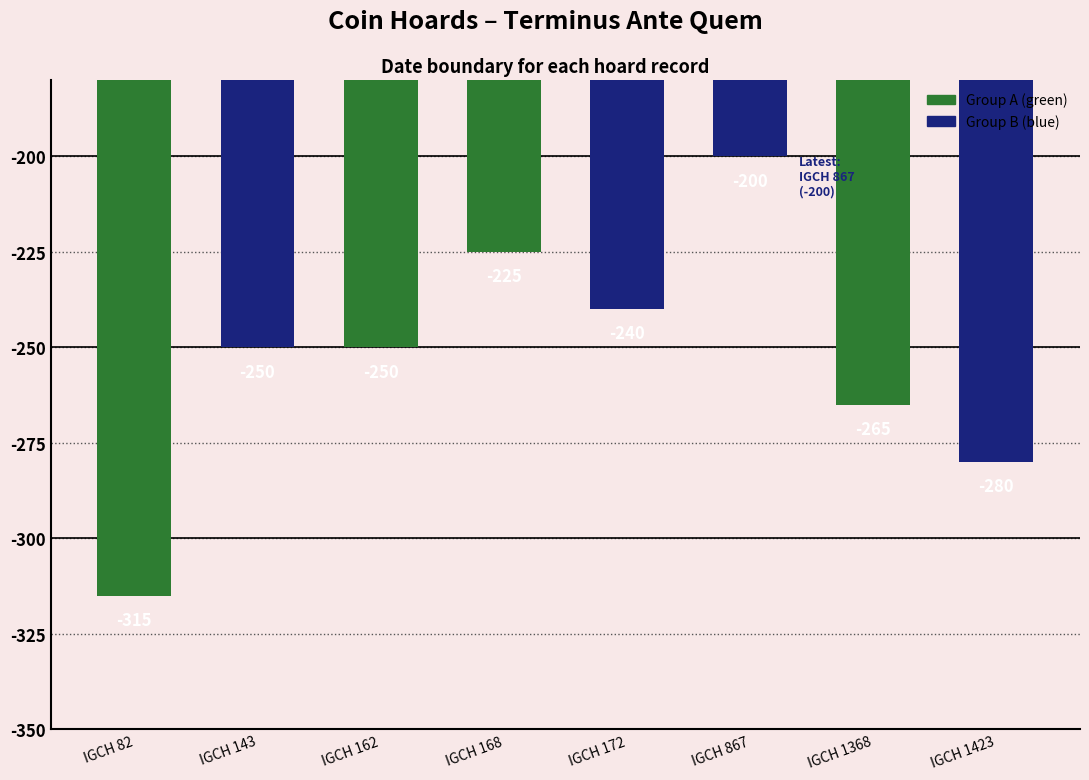

Count the number of values greater than -250.

3